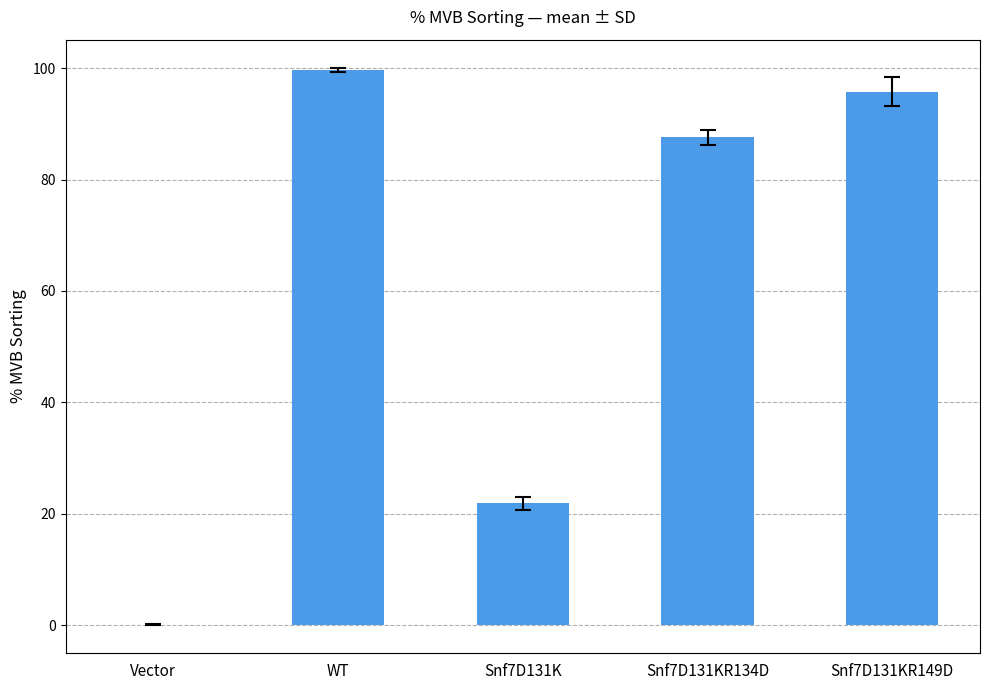

Reading right to left, what are all the values shown in this chart?

95.8	87.6	21.9	99.7	0.1